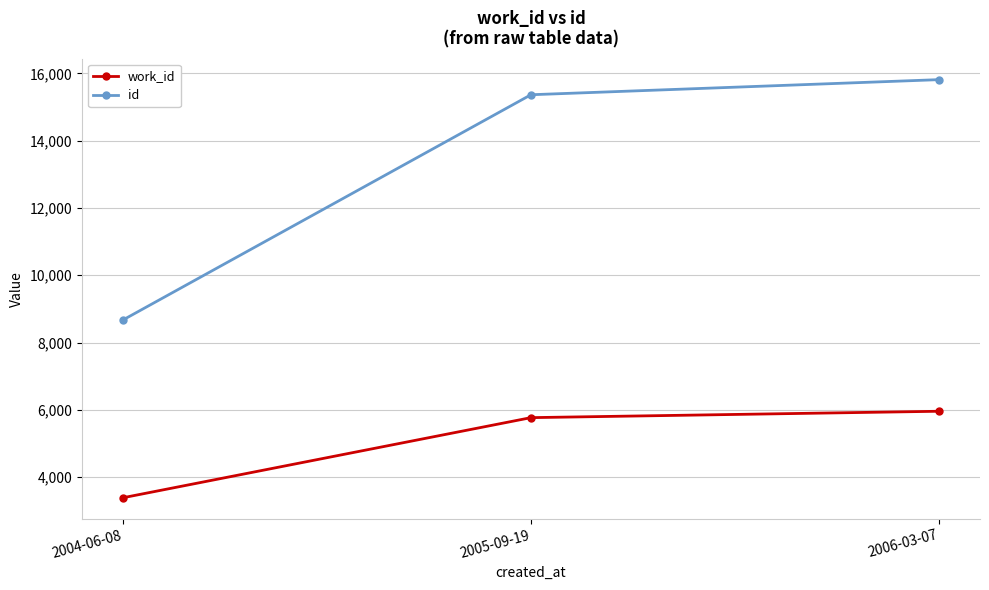

Is it true that id equals 15364 at 2005-09-19?

True